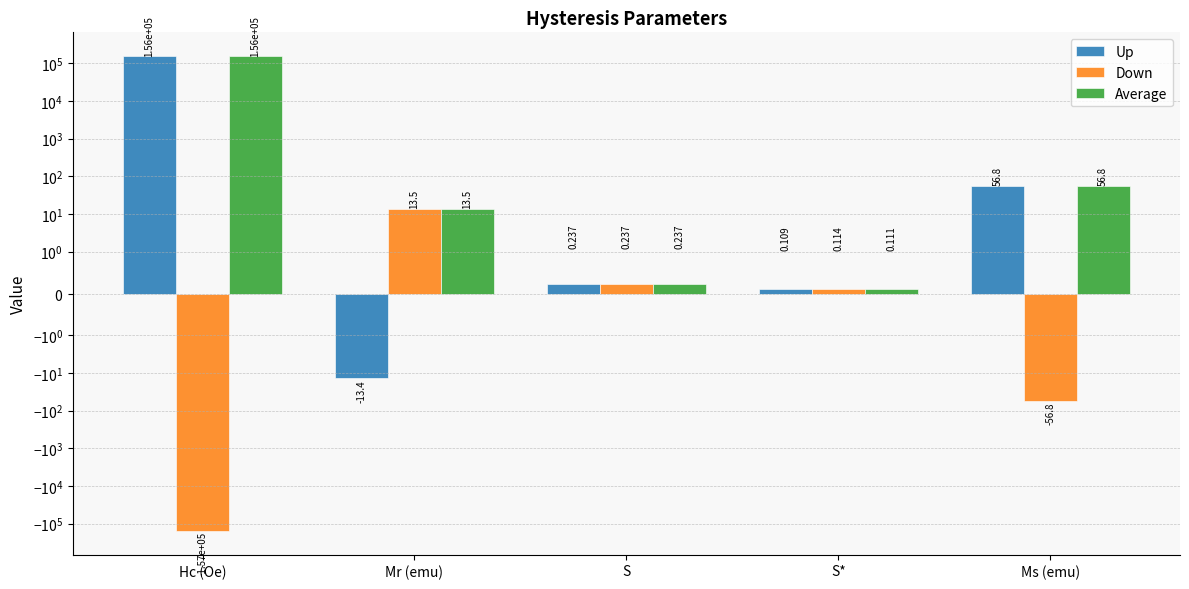

List the series in order of their peak value, lowest first.

Down, Up, Average